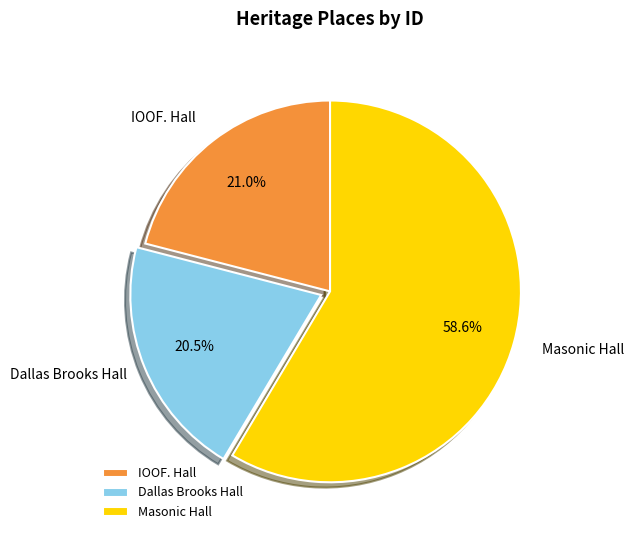

Which slice represents more than half of the pie?

Masonic Hall